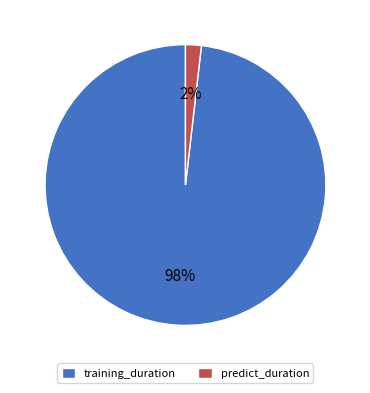

Rank the categories by value from highest to lowest.

training_duration, predict_duration